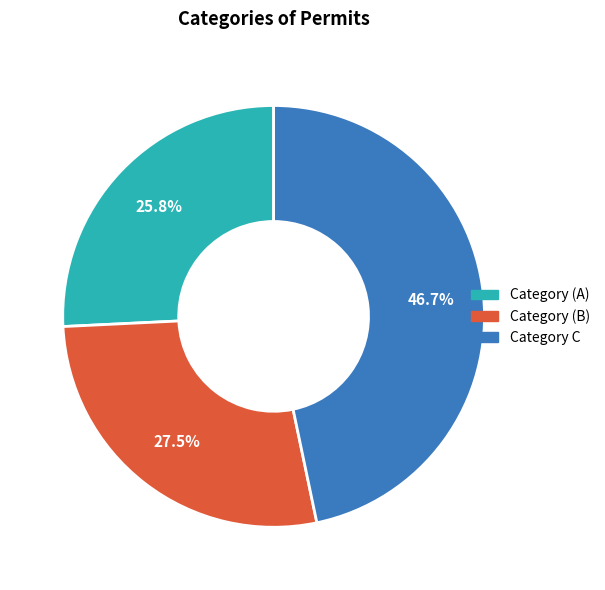

Does Category (B) represent more than half of the total?

No